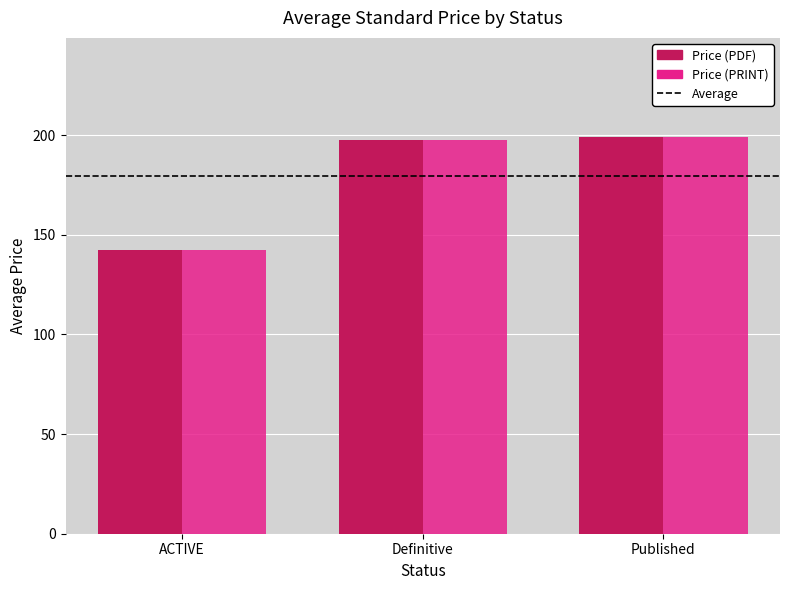

Is it true that Price (PRINT) equals 234.1 at ACTIVE?

False